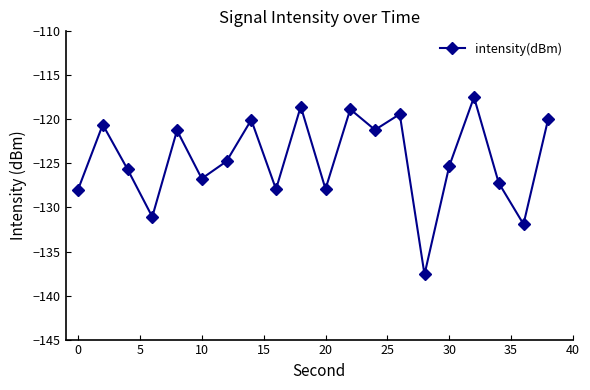

True or false: the data has more than 2 interior local peaks.

True